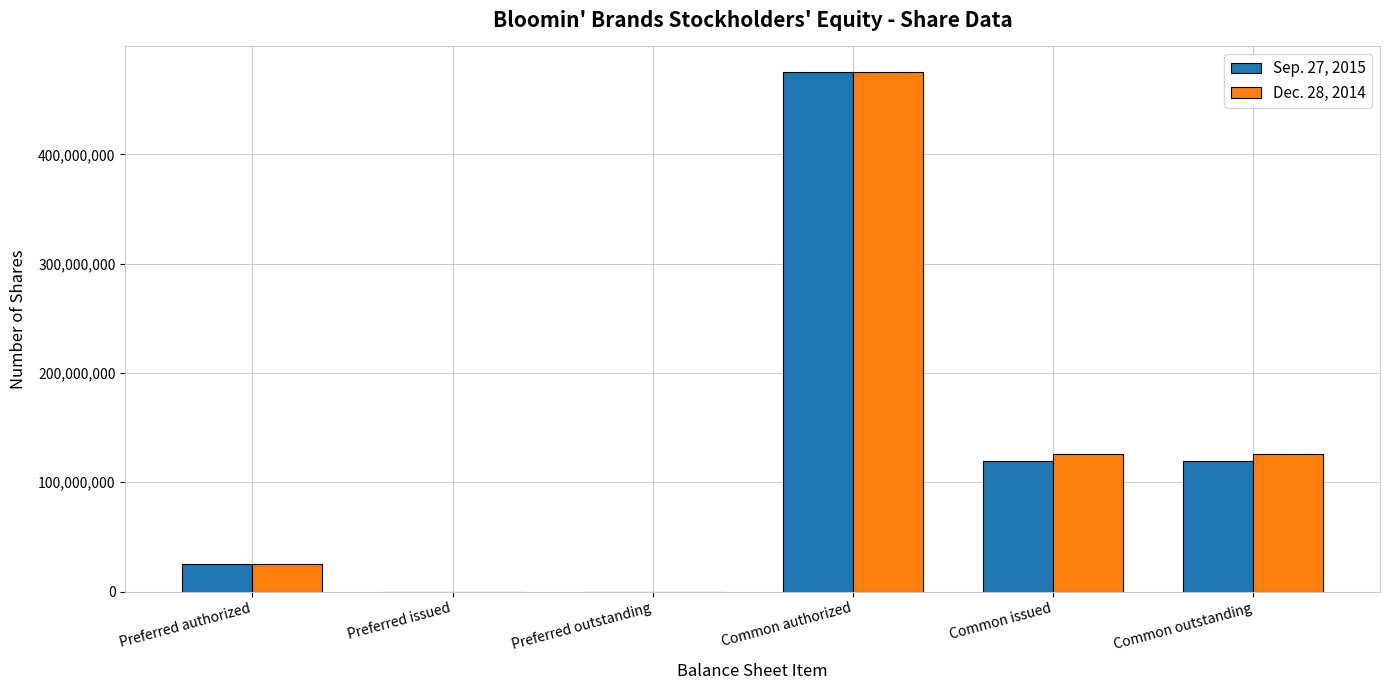

Which series changed the most between Preferred authorized and Common issued?

Dec. 28, 2014